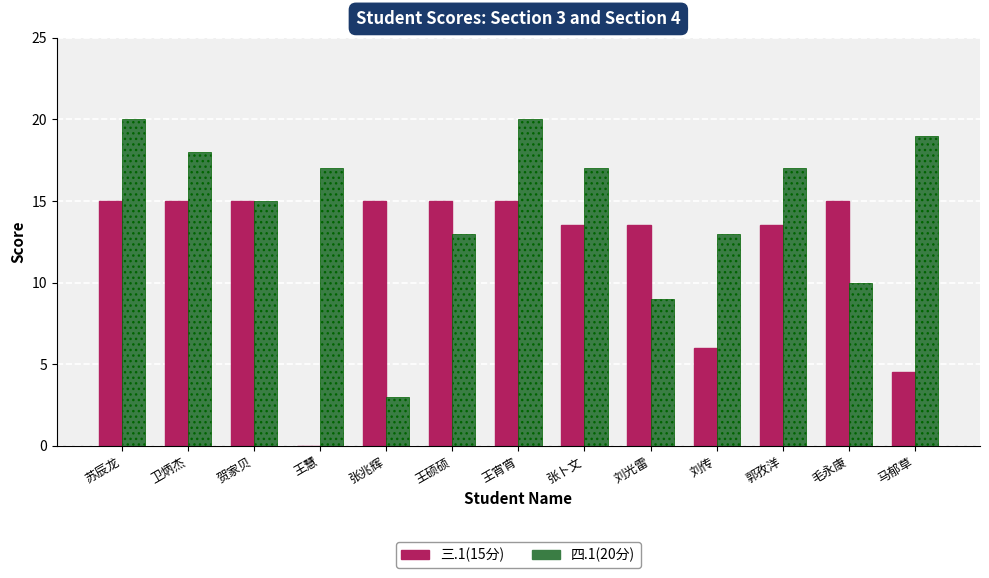

Reading left to right, what are all the values shown in this chart?

三.1(15分): 苏辰龙=15.0	卫炳杰=15.0	贺家贝=15.0	王慧=0.0	张兆辉=15.0	王硕硕=15.0	王宵宵=15.0	张卜文=13.5	刘光雷=13.5	刘传=6.0	郭孜洋=13.5	毛永康=15.0	马郁草=4.5
四.1(20分): 苏辰龙=20.0	卫炳杰=18.0	贺家贝=15.0	王慧=17.0	张兆辉=3.0	王硕硕=13.0	王宵宵=20.0	张卜文=17.0	刘光雷=9.0	刘传=13.0	郭孜洋=17.0	毛永康=10.0	马郁草=19.0